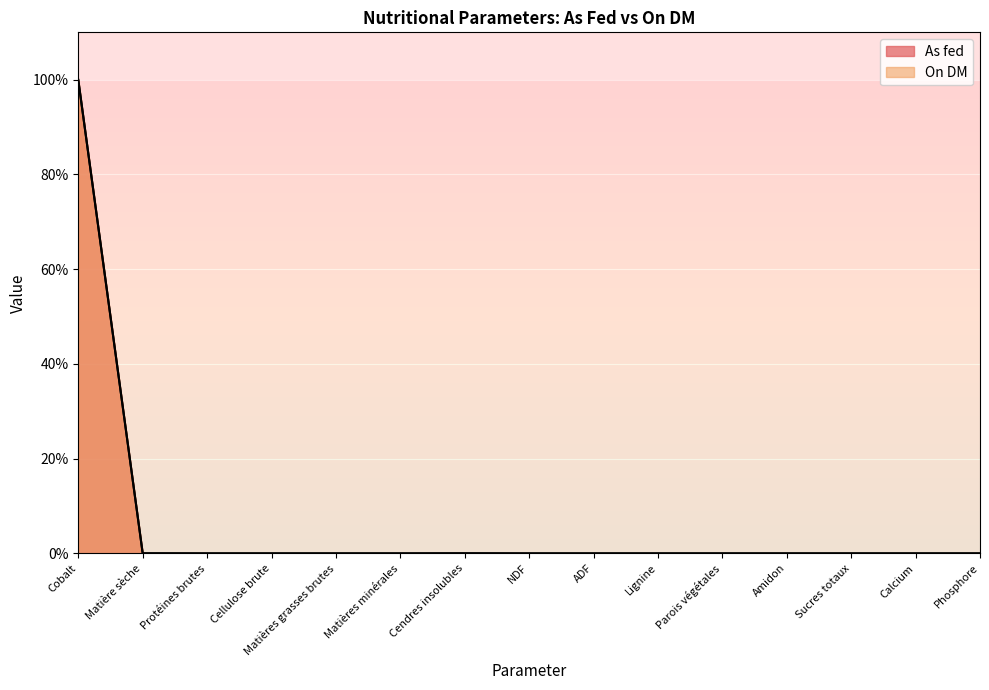

What is the difference between the On DM values at Cellulose brute and Cobalt?

99.9